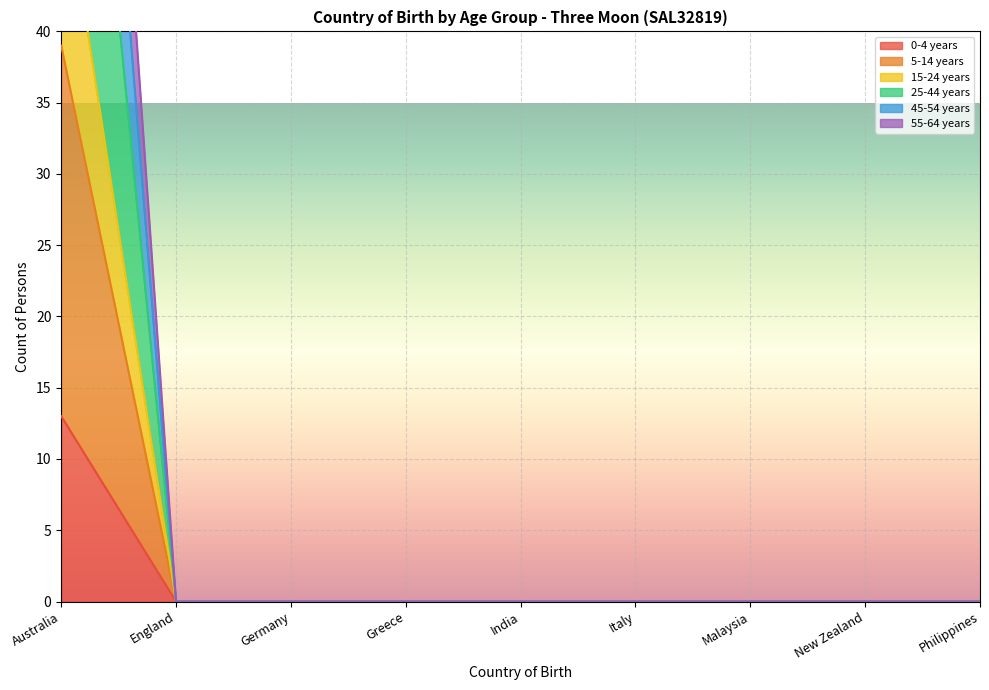

Is it true that 0-4 years equals 0 at Philippines?

True